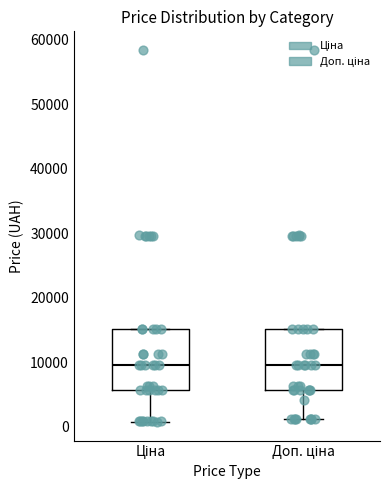

Reading left to right, transcribe this box plot: for each box, give where its median line is, the range the box spans, and where its two whiskers end, as read against the y-axis. The values are not printed on the chart, so give them approximately, as read against the axis.

Ціна: median 9000, box 6000 to 15000, whiskers 1000 to 15000
Доп. ціна: median 9000, box 6000 to 15000, whiskers 1000 to 15000